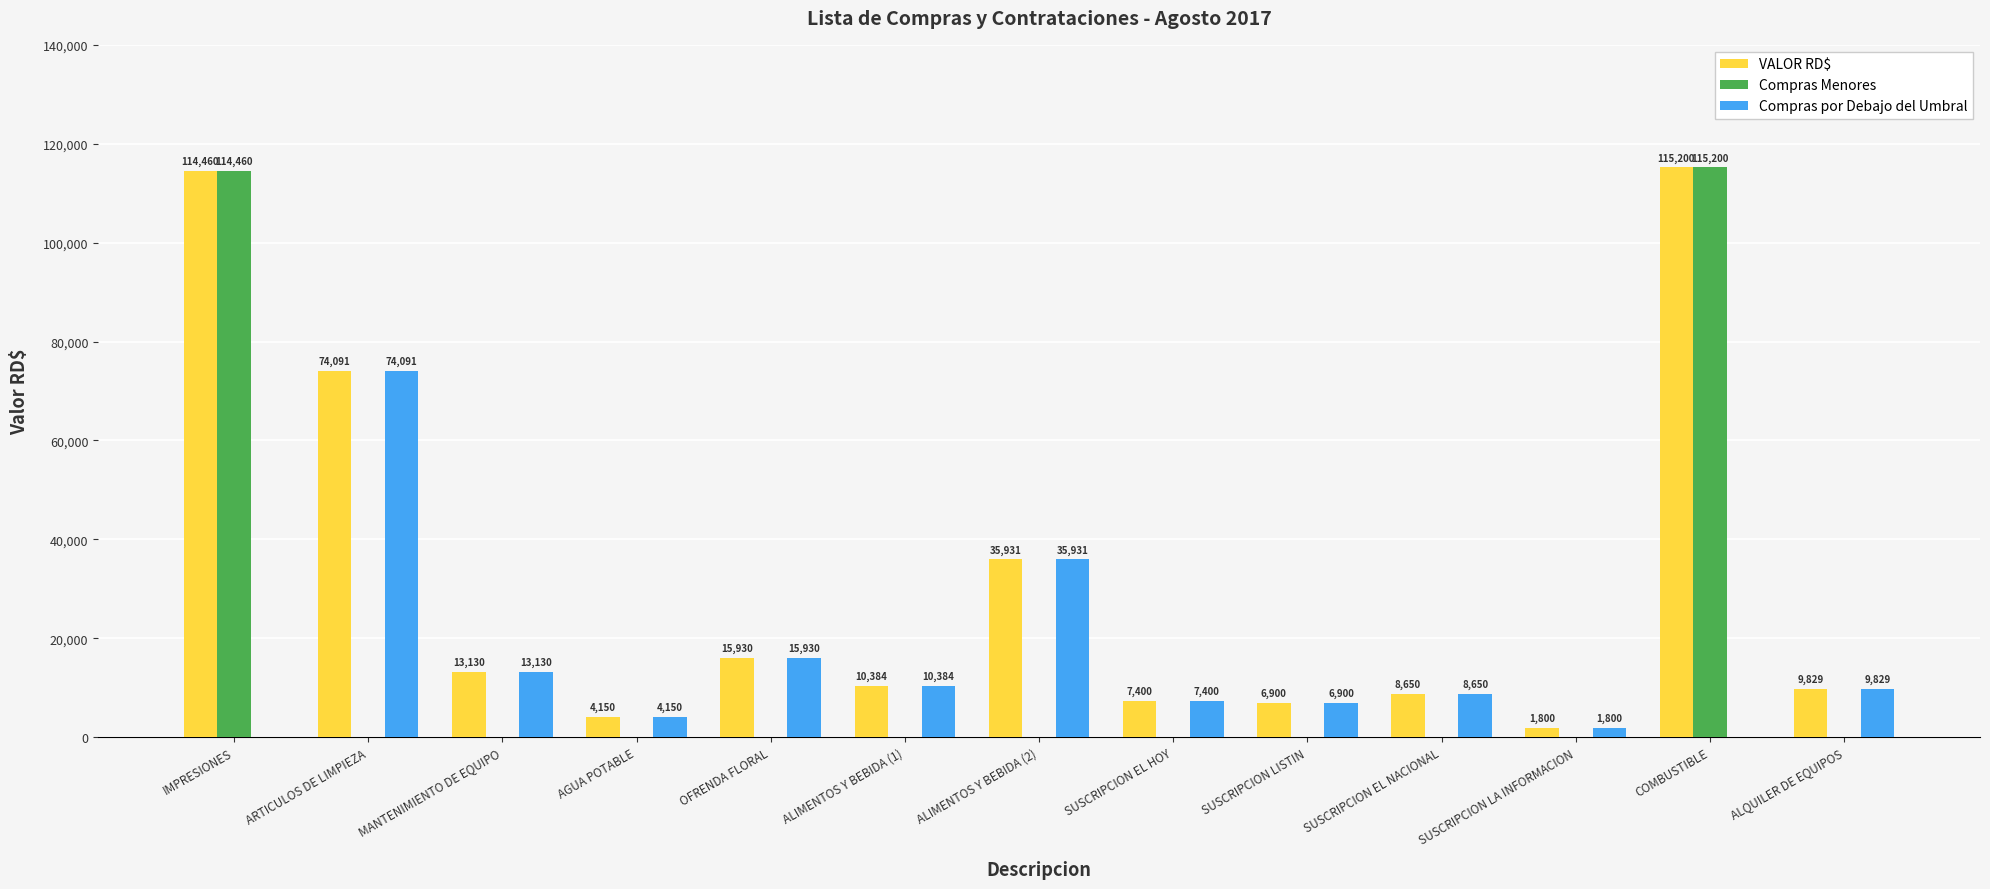

What is the spread (max minus min) of values at SUSCRIPCION EL NACIONAL?

8650.0